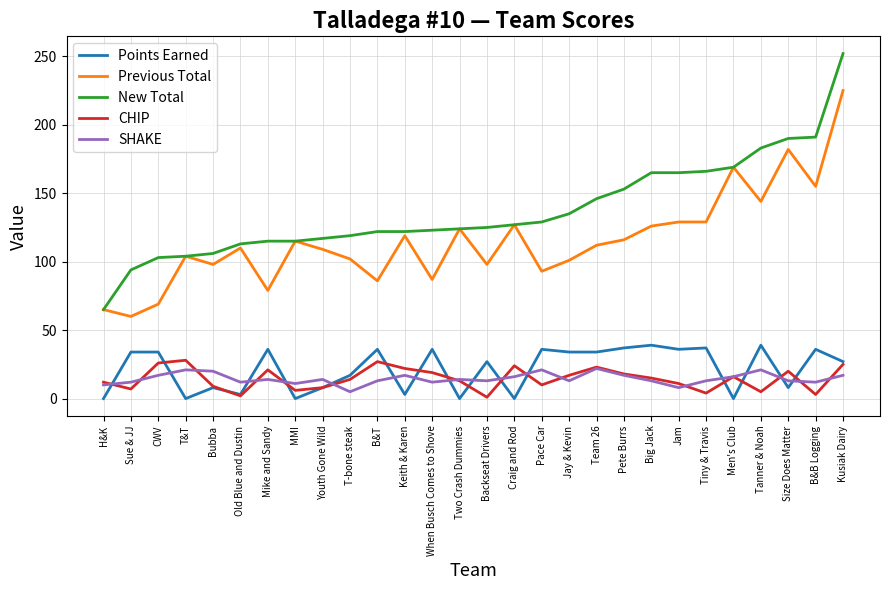

In SHAKE, how many points are lower than both neighbors (excluding endpoints)?

8